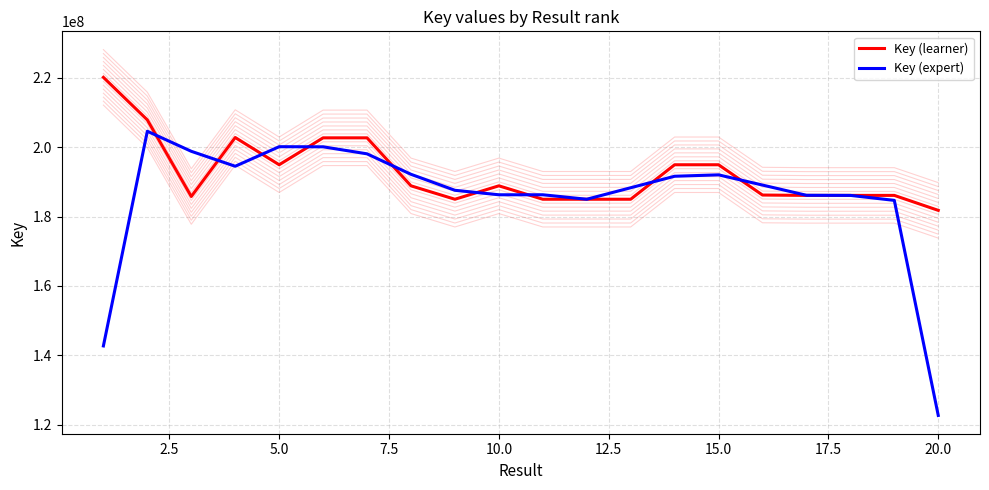

What is the difference between the second highest and second lowest values in the Key (learner) series?

22888689.0